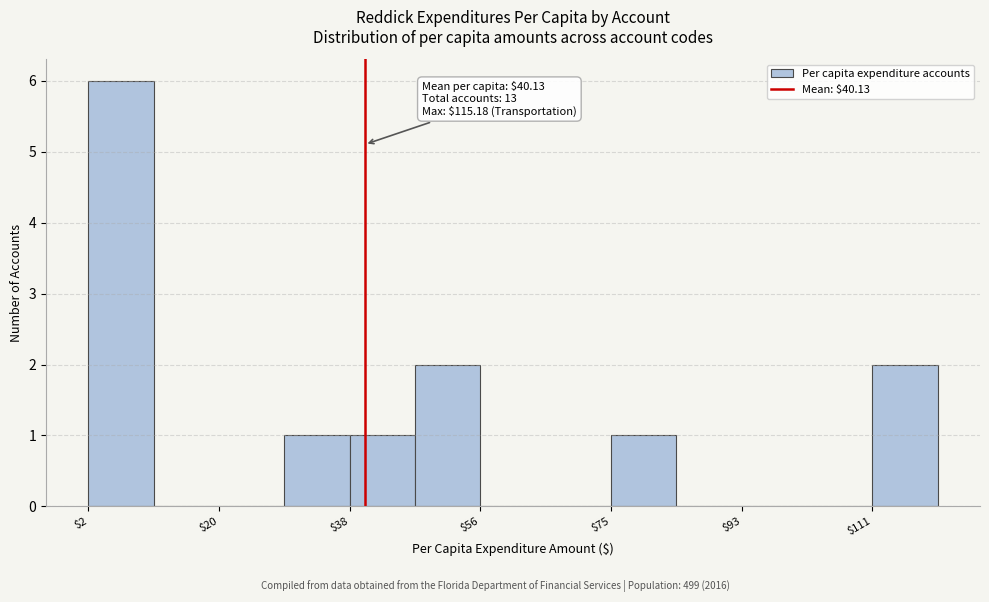

Over which range of the x-axis is the bar tallest?

2 to 10